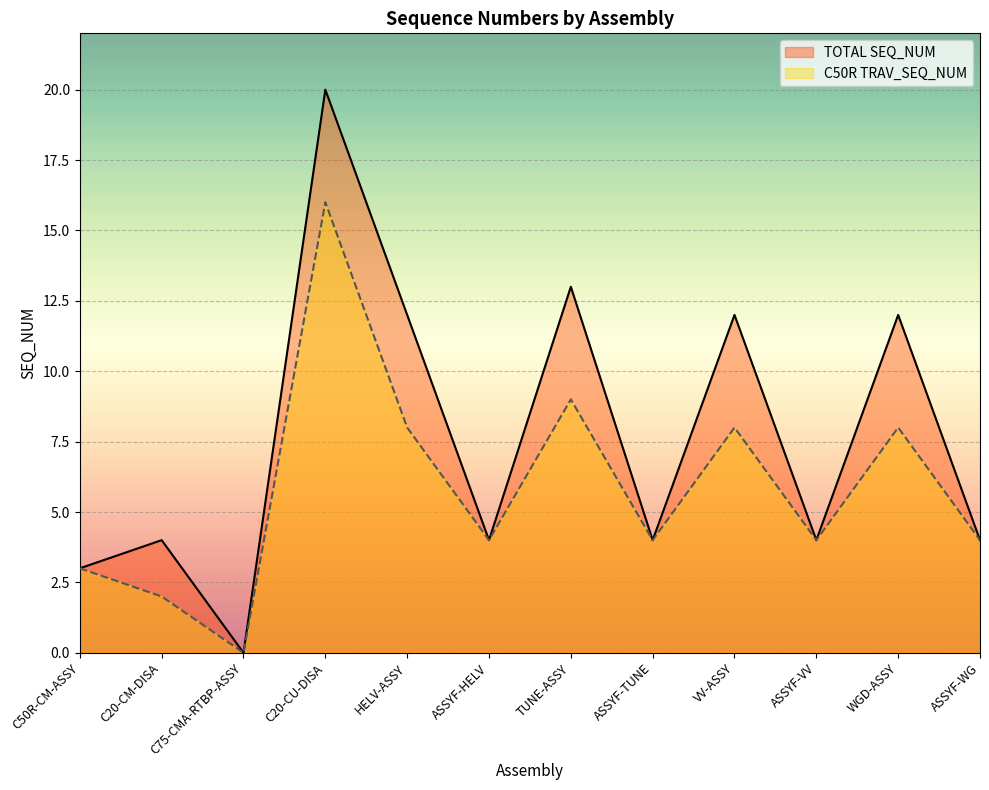

What is the label of the 4th point from the left?

C20-CU-DISA